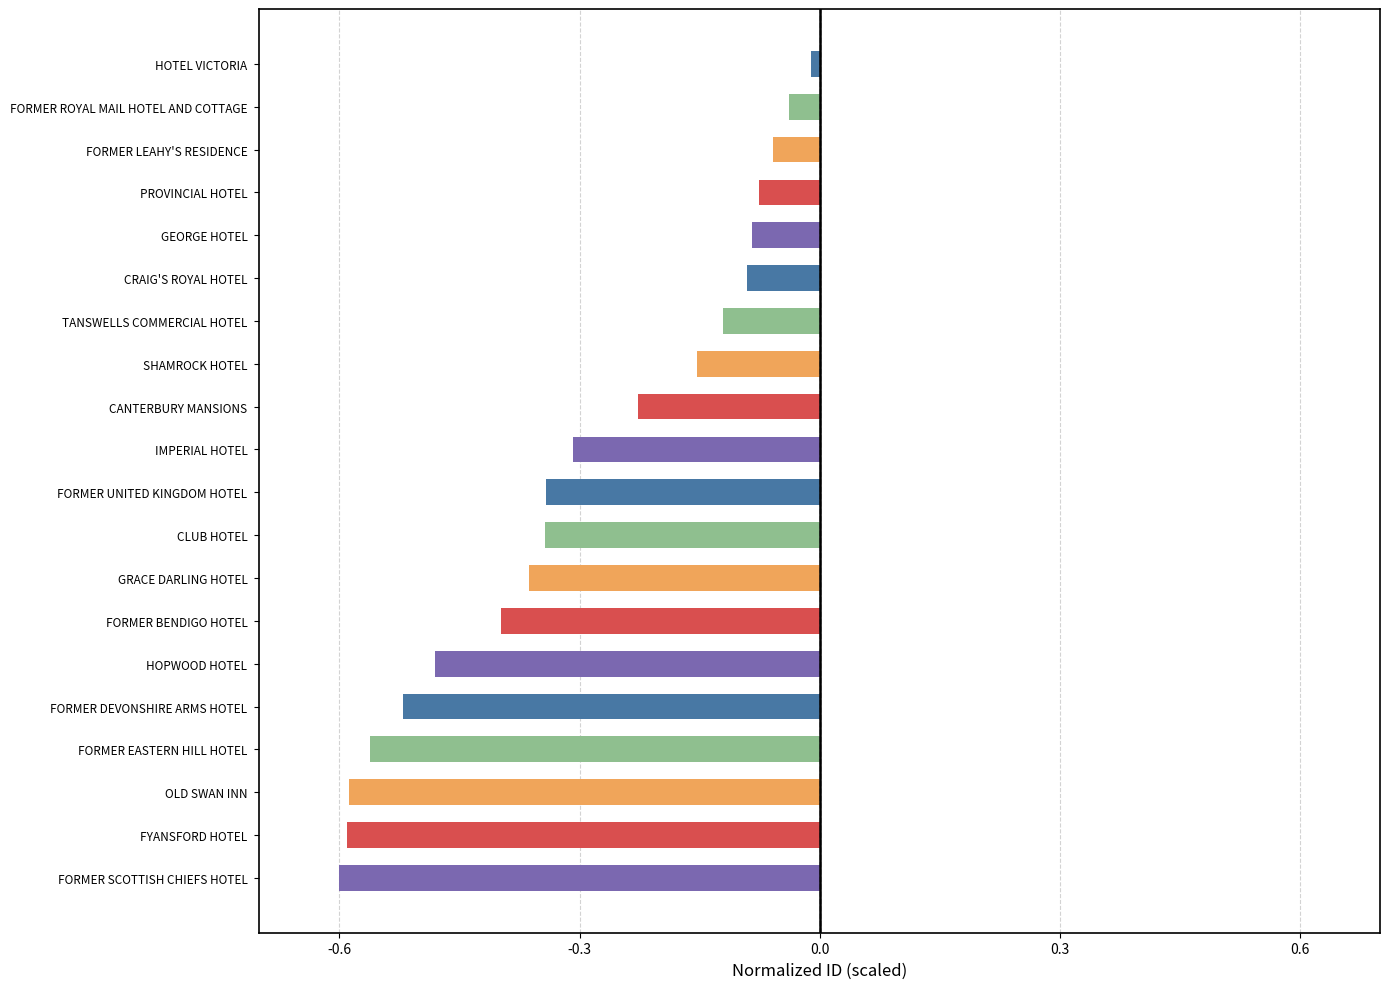

What is the difference between the second highest and minimum values?

0.6